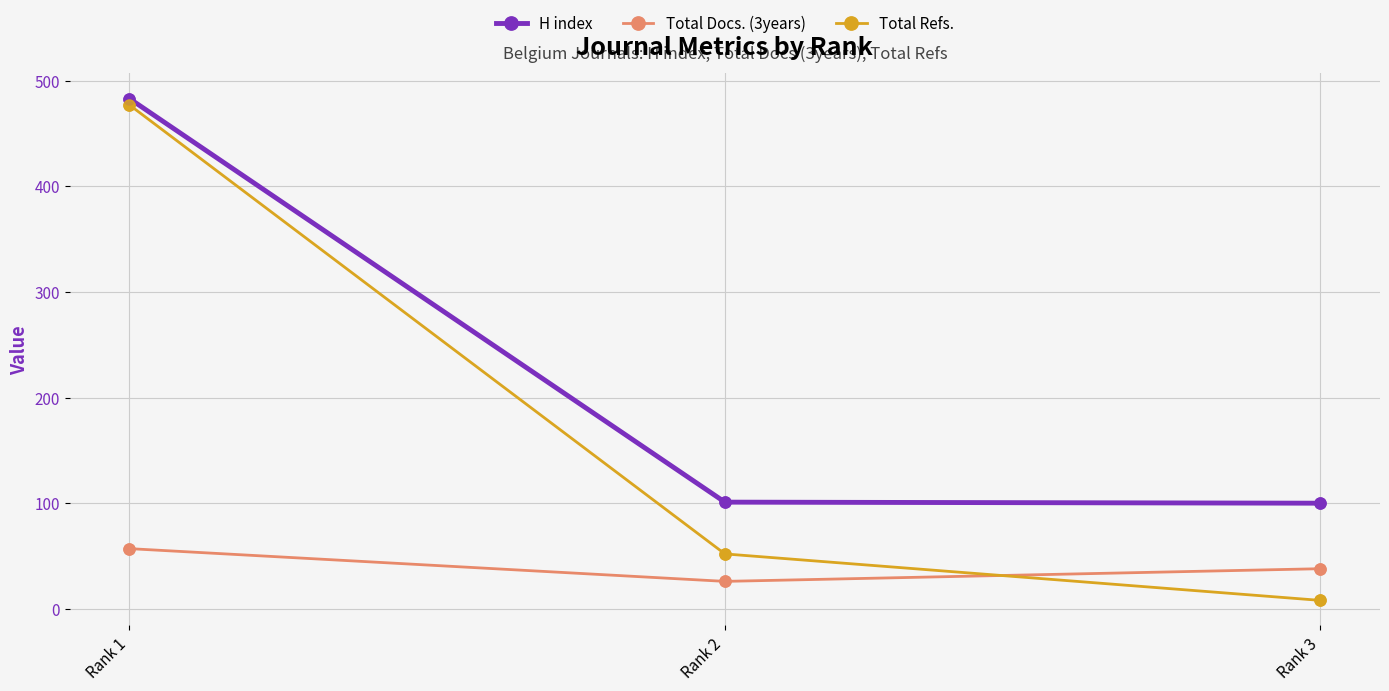

What is the total value across all series at Rank 3?

146